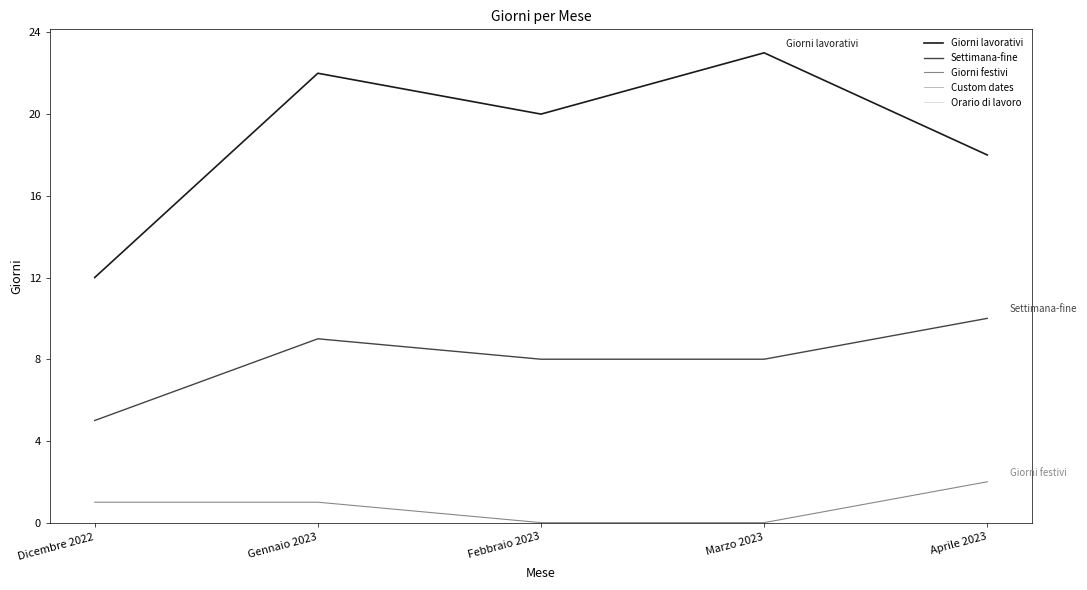

Which label corresponds to the largest value in the chart?

Marzo 2023